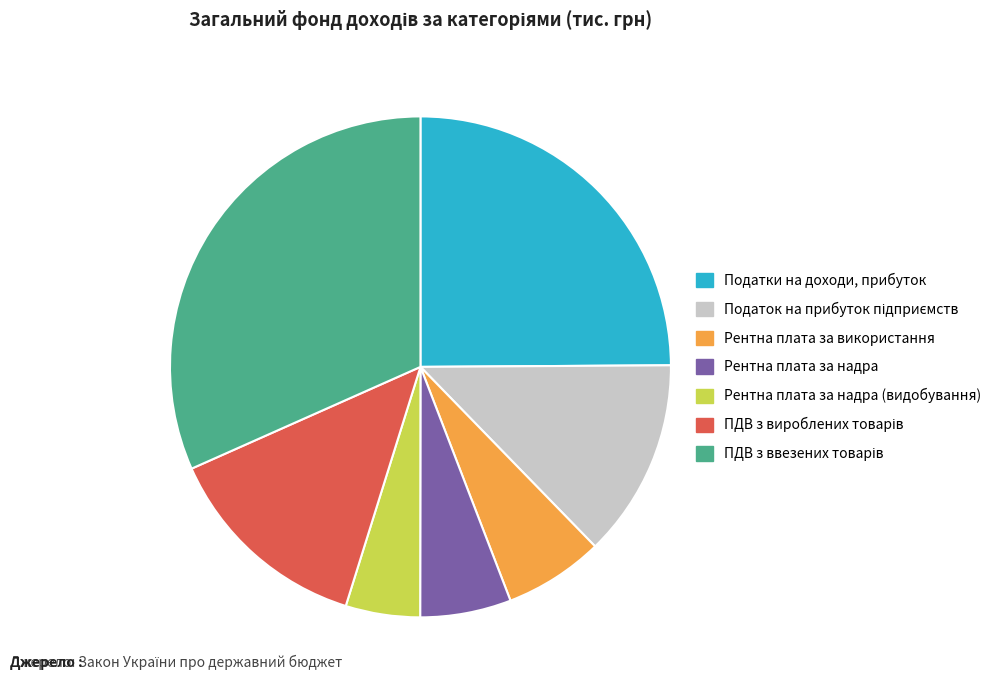

True or false: Податки на доходи, прибуток accounts for 25% of the total.

True